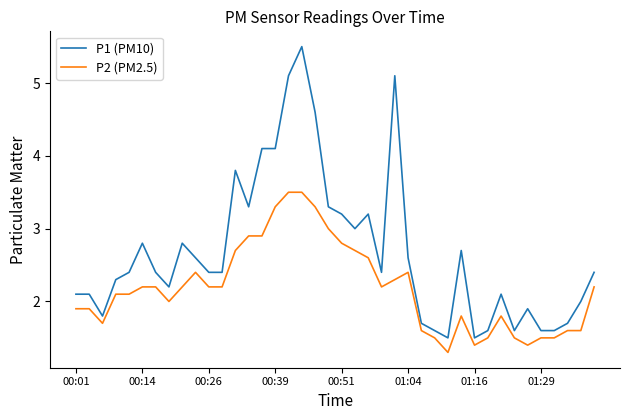

Rank the series by their average value, from lowest to highest.

P2 (PM2.5), P1 (PM10)